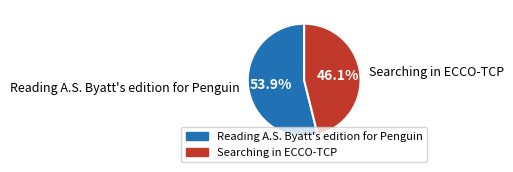

Does Reading A.S. Byatt's edition for Penguin account for over 50% of the chart?

Yes